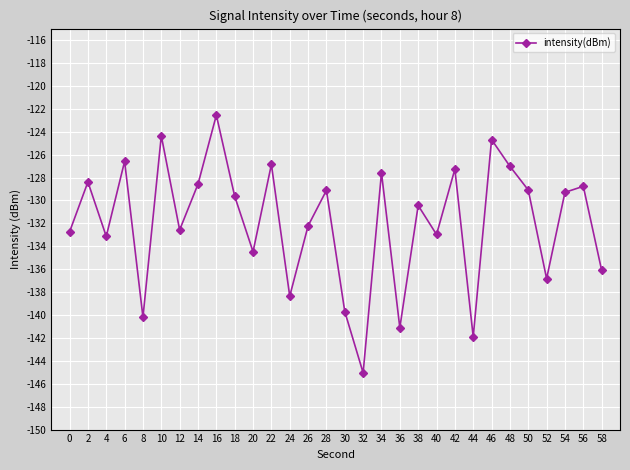

Which has a higher value, 4 or 46?

46